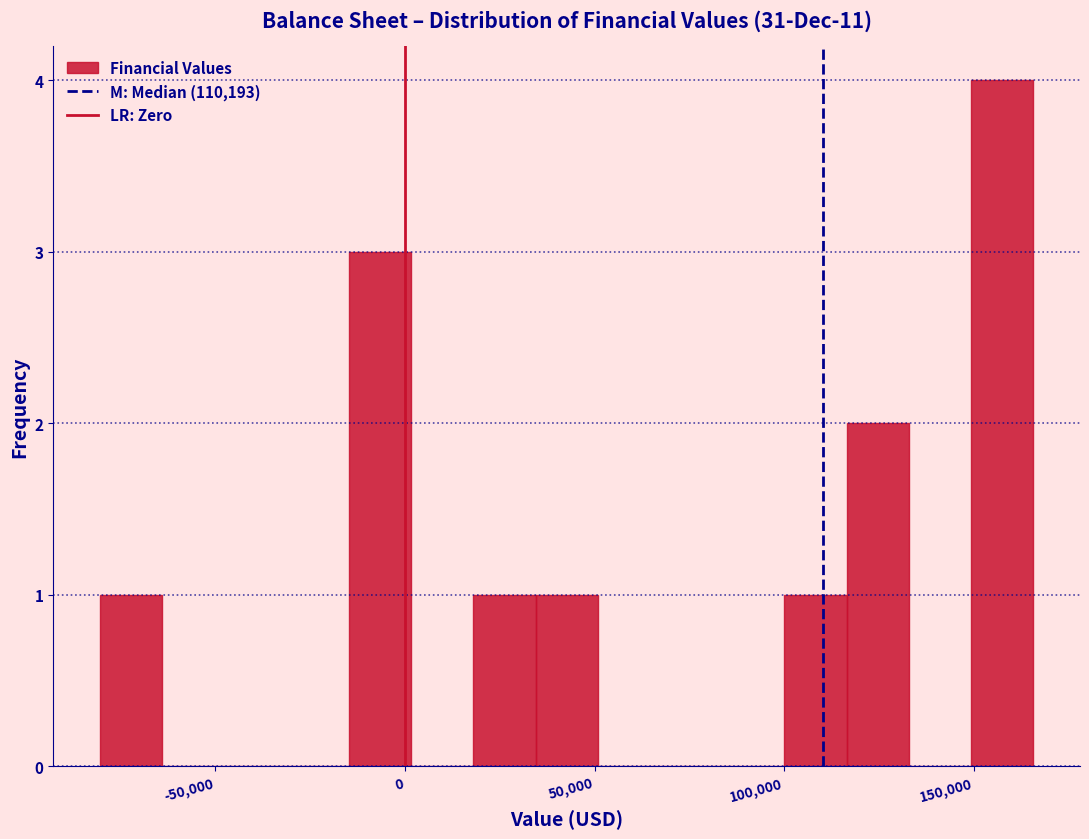

Read against the x-axis, roughly where is the centre of the tallest bar?

160000